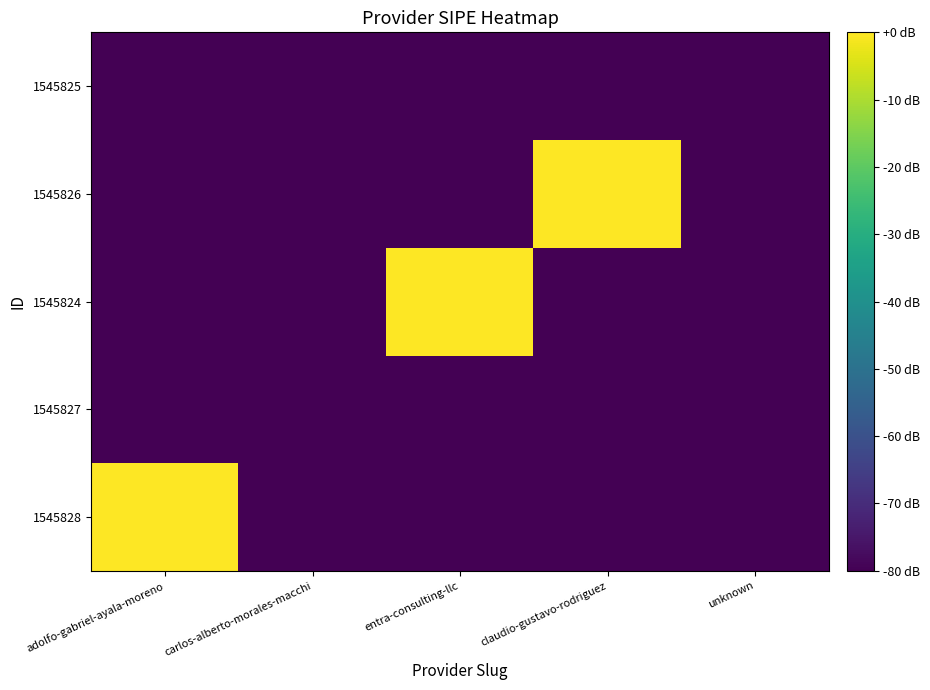

How many series are shown in this chart?

5